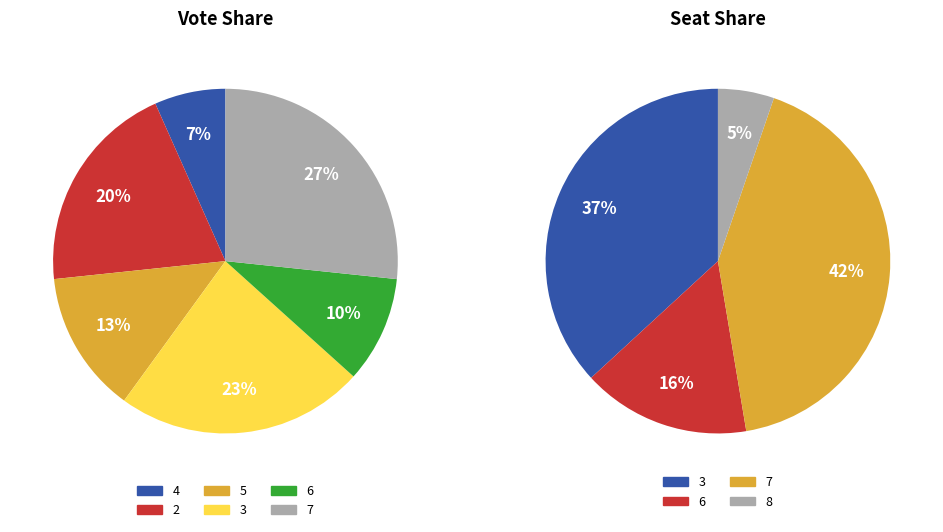

Is there a majority slice in this chart?

No